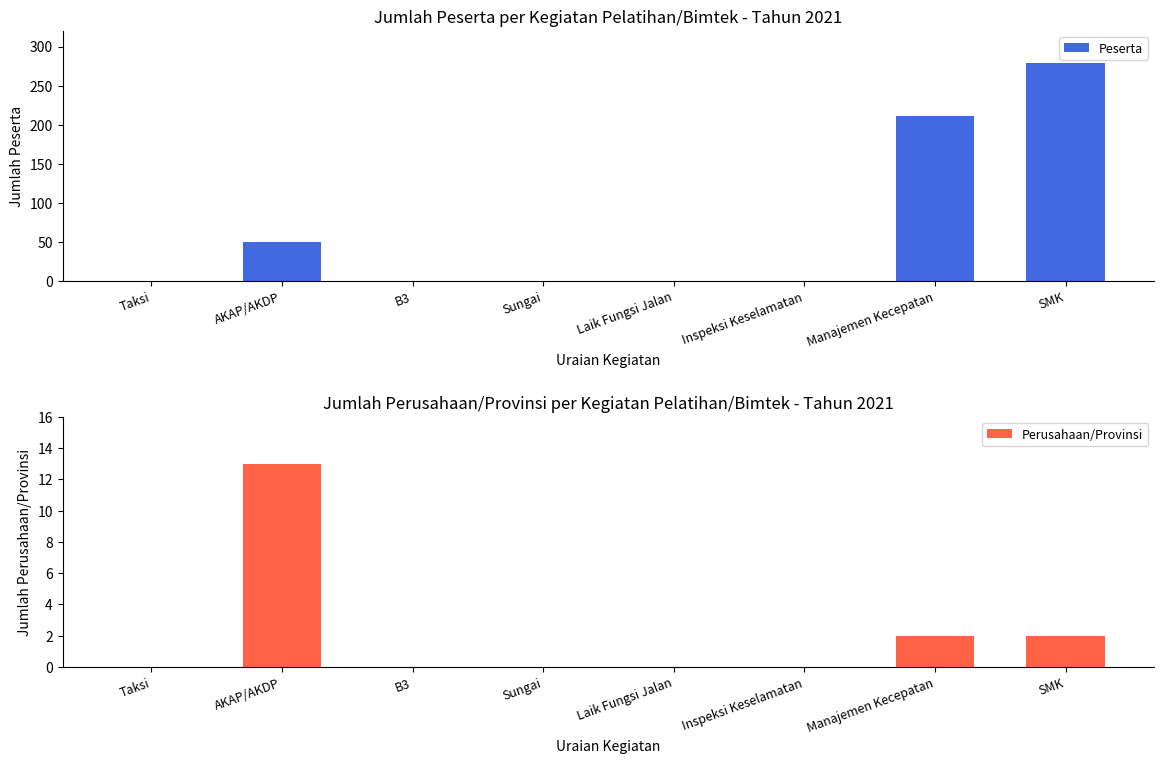

Which category has the highest value in the Peserta series?

SMK